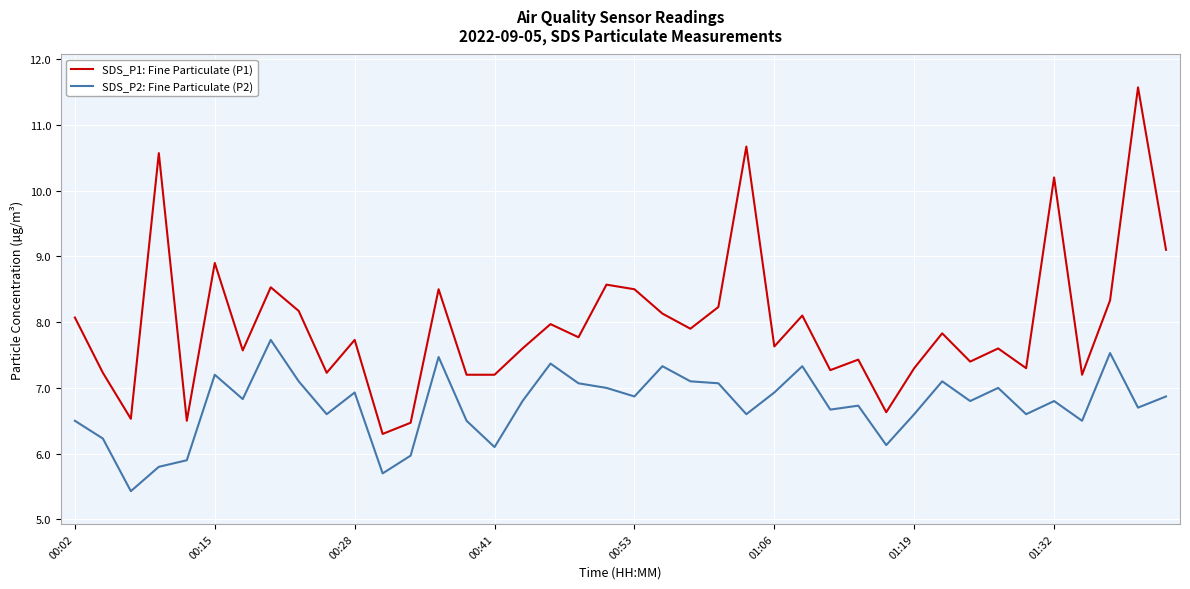

Rank the series by their average value, from lowest to highest.

SDS_P2: Fine Particulate (P2), SDS_P1: Fine Particulate (P1)